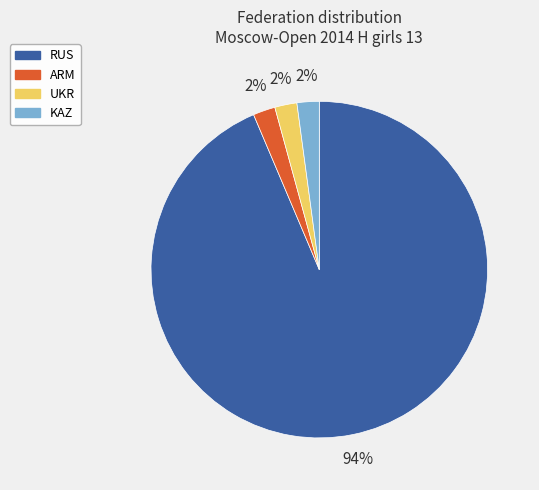

To the nearest percent, what is the average slice percentage?

25%